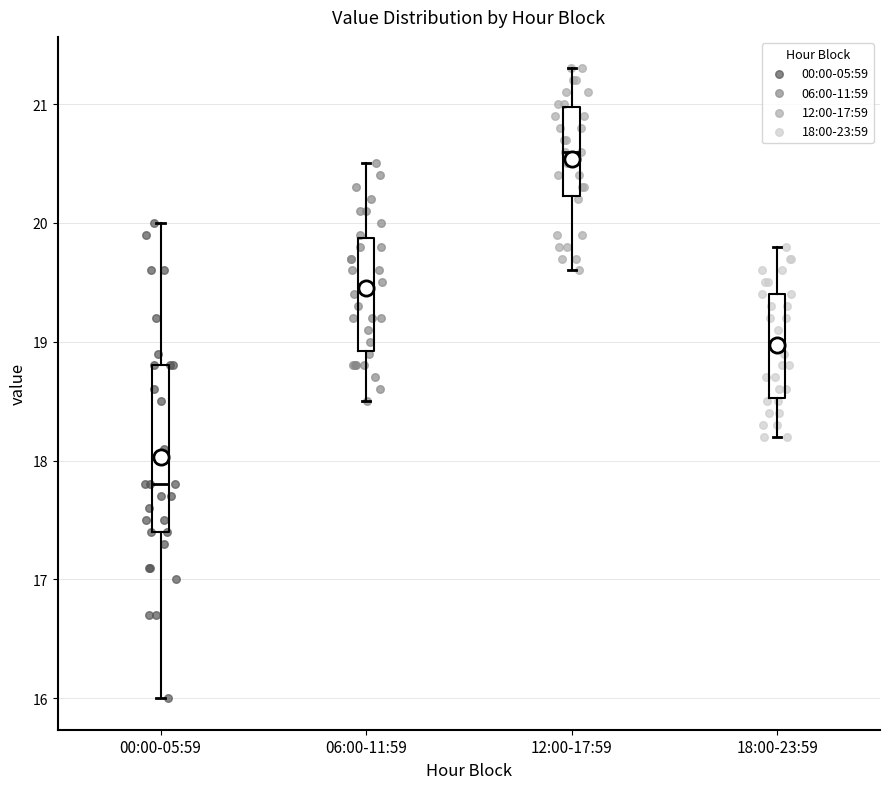

Which box has the lowest median line?

00:00-05:59